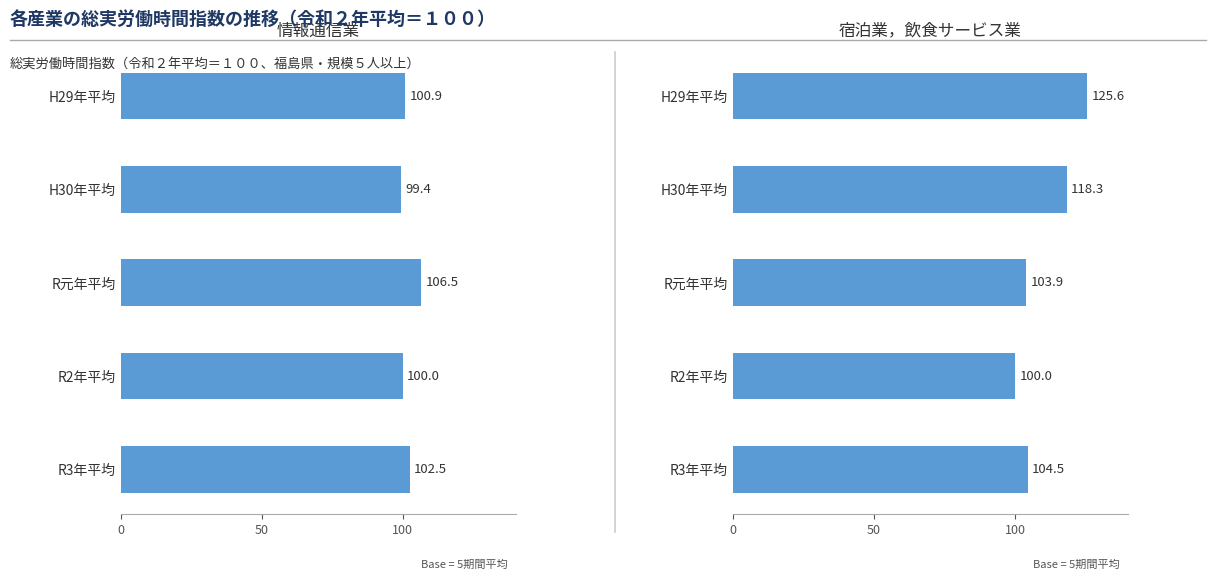

Count the number of categories in the chart.

5